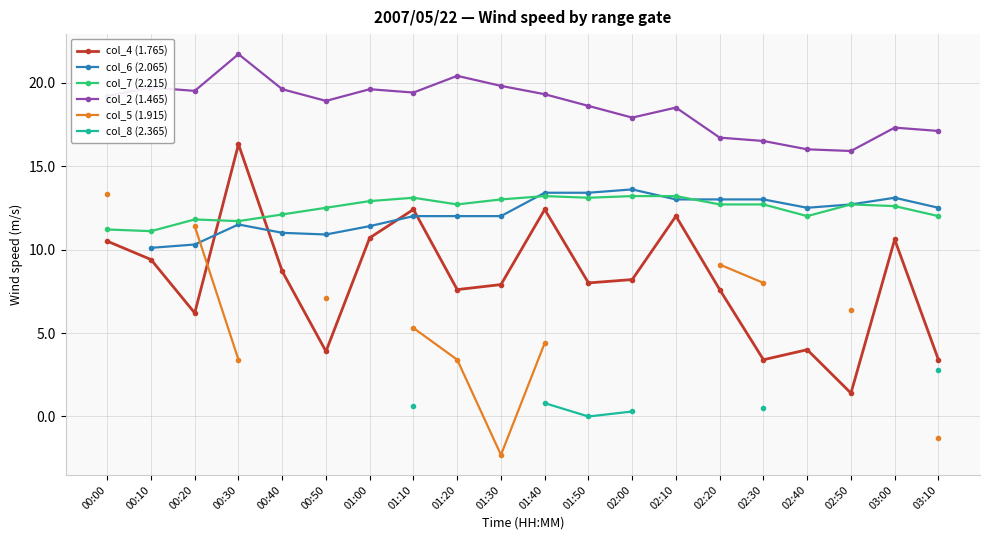

True or false: col_8 (2.365) and col_7 (2.215) cross at least once.

False